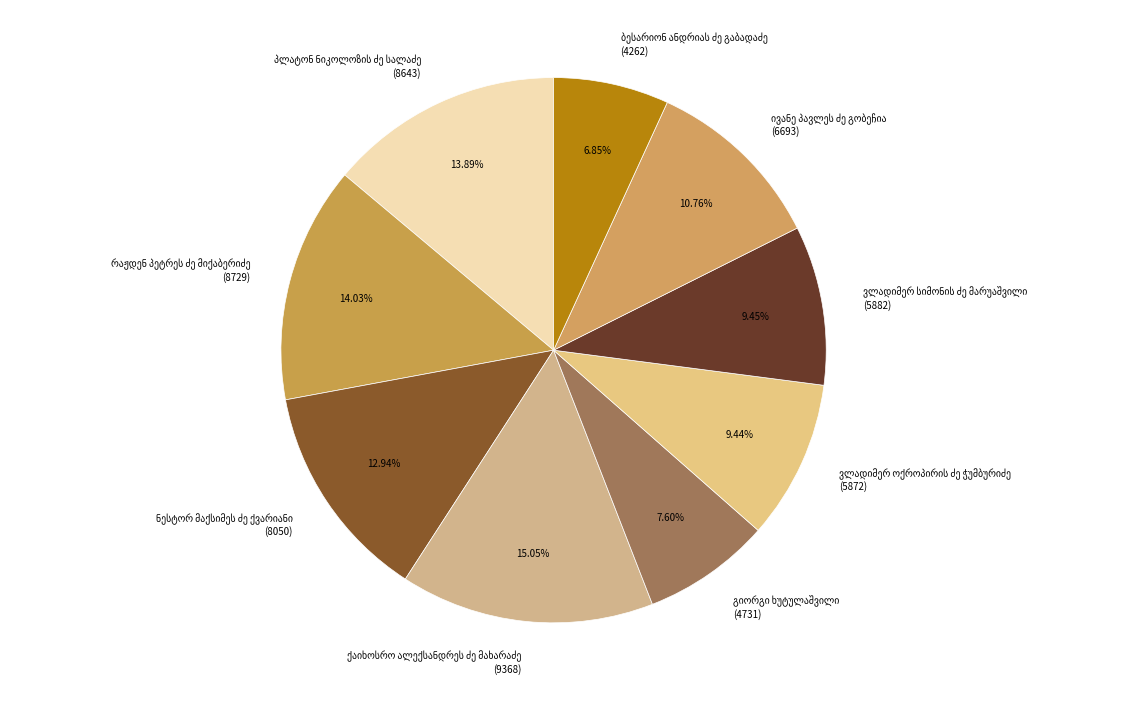

How many slices are in this pie chart?

9